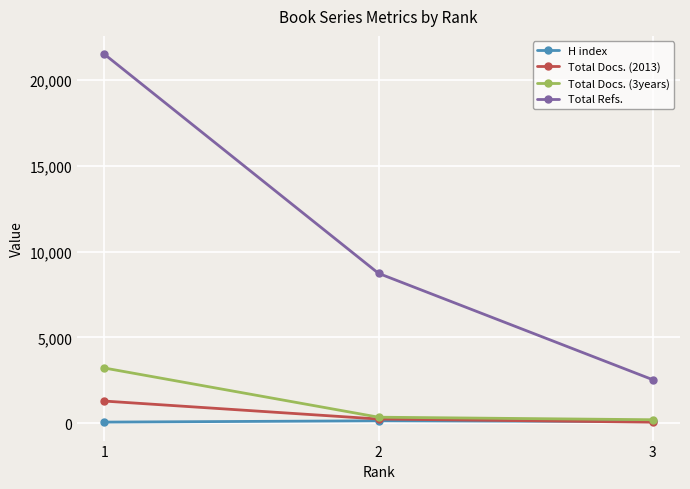

Does the chart have visible grid lines?

Yes